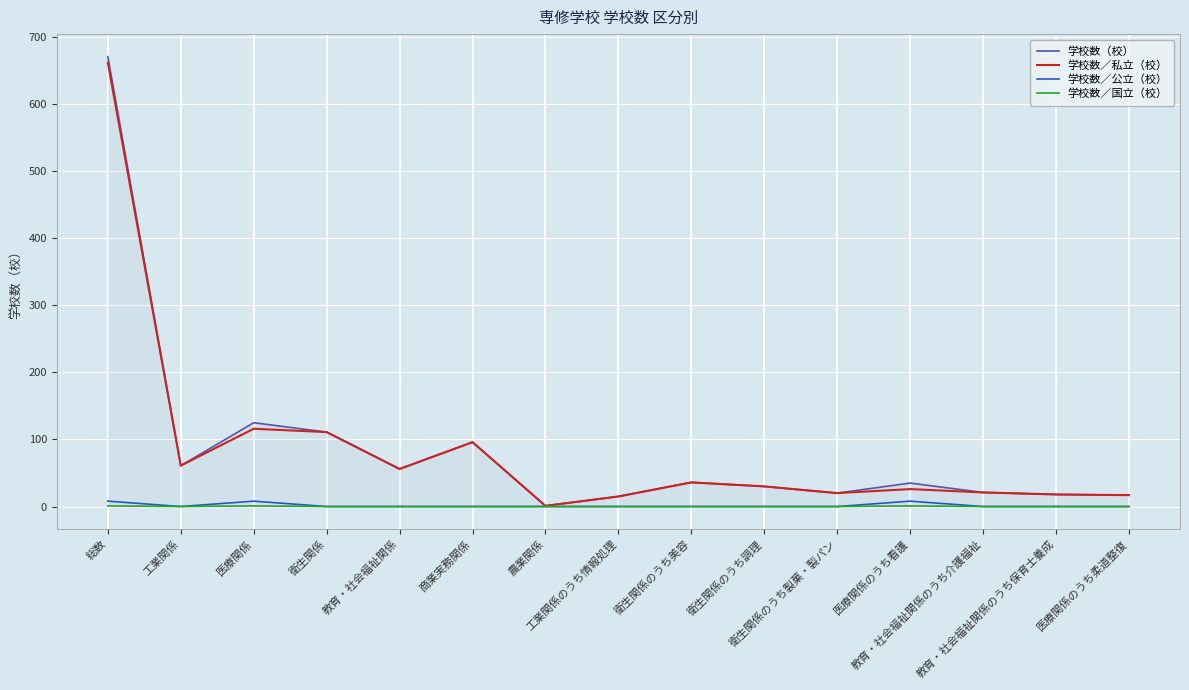

What is the average value of the 学校数／公立（校） series?

2